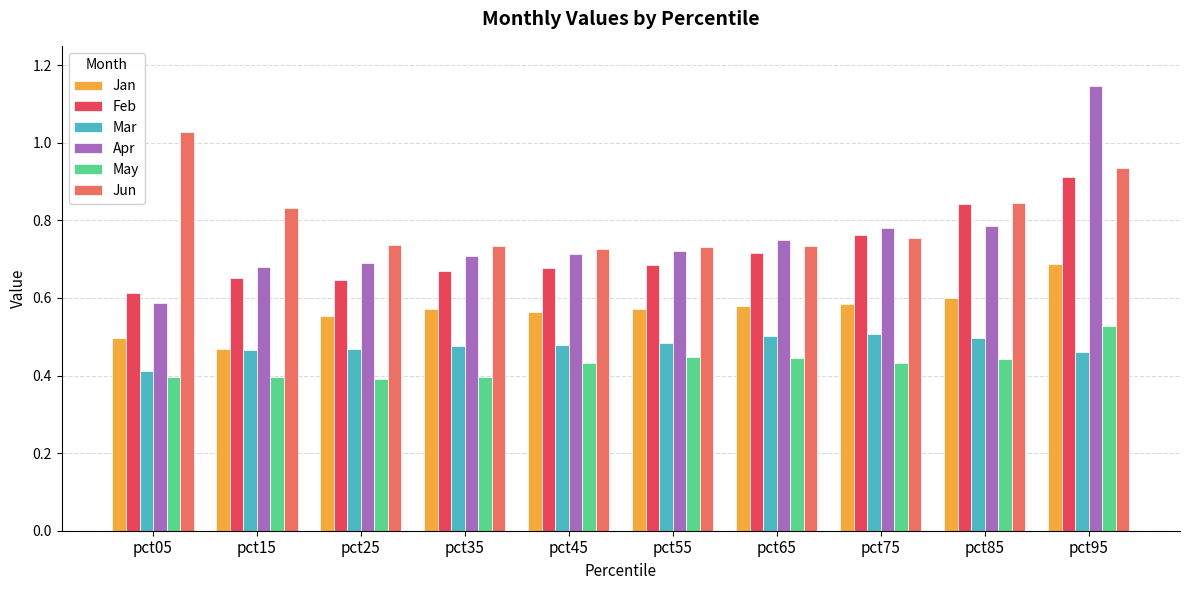

Count the Feb values in the range 0 to 1.

10